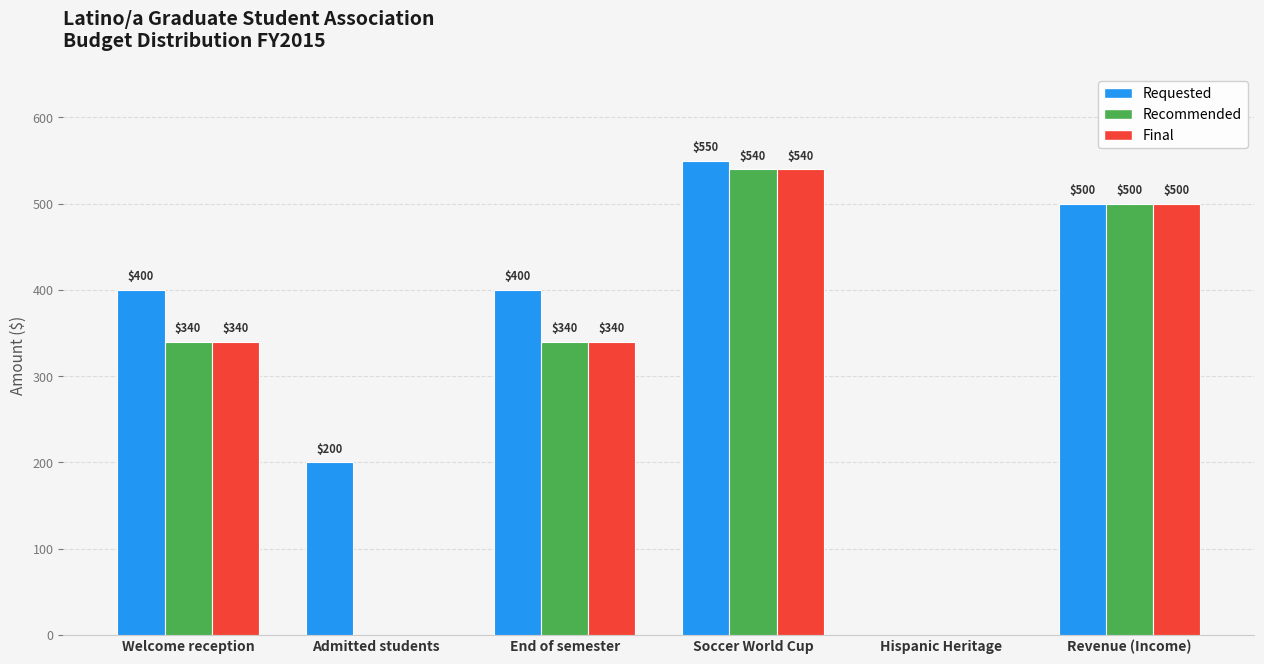

What is the average value of the Requested series?

342